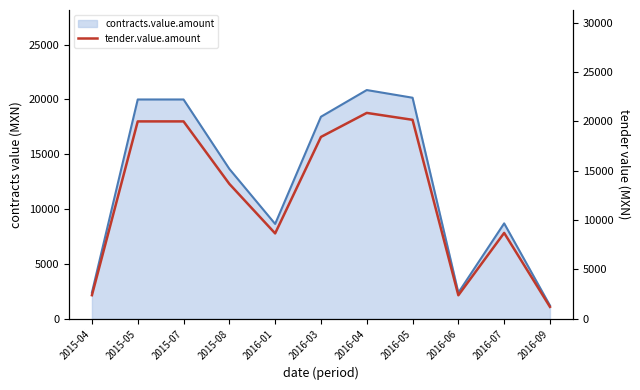

Which series has the largest range (max minus min)?

contracts.value.amount